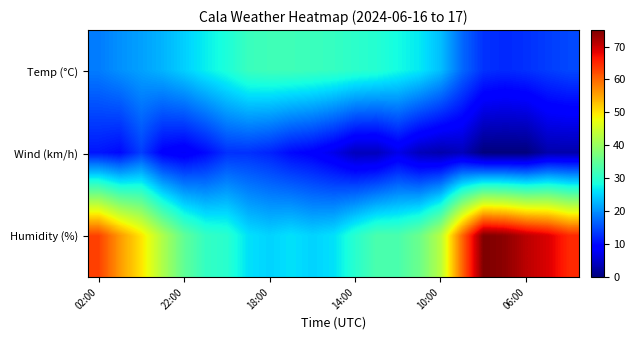

List the series in order of their overall mean, highest first.

Humidity (%), Temp (°C), Wind (km/h)